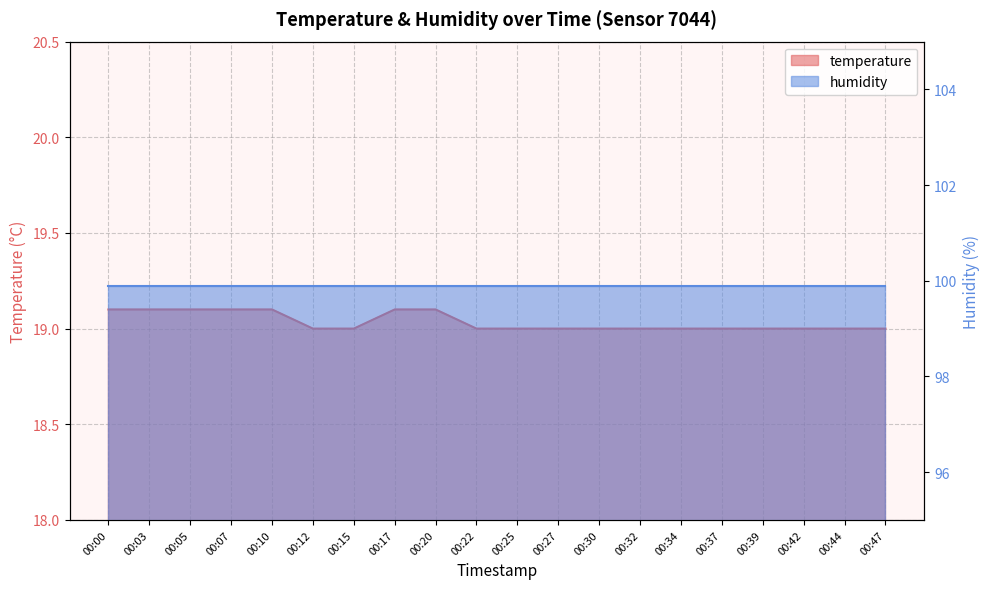

Rank the categories by value from lowest to highest.

00:12, 00:15, 00:22, 00:25, 00:27, 00:30, 00:32, 00:34, 00:37, 00:39, 00:42, 00:44, 00:47, 00:00, 00:03, 00:05, 00:07, 00:10, 00:17, 00:20